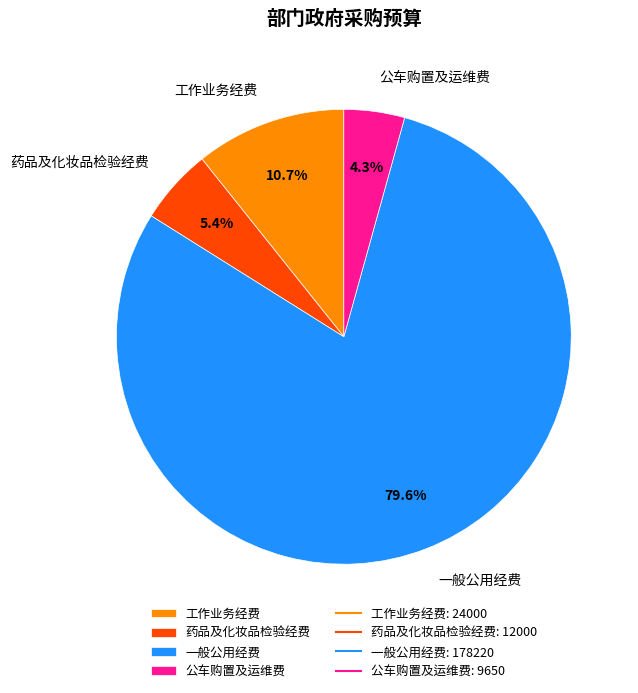

To the nearest percent, what portion does 药品及化妆品检验经费 represent?

5%